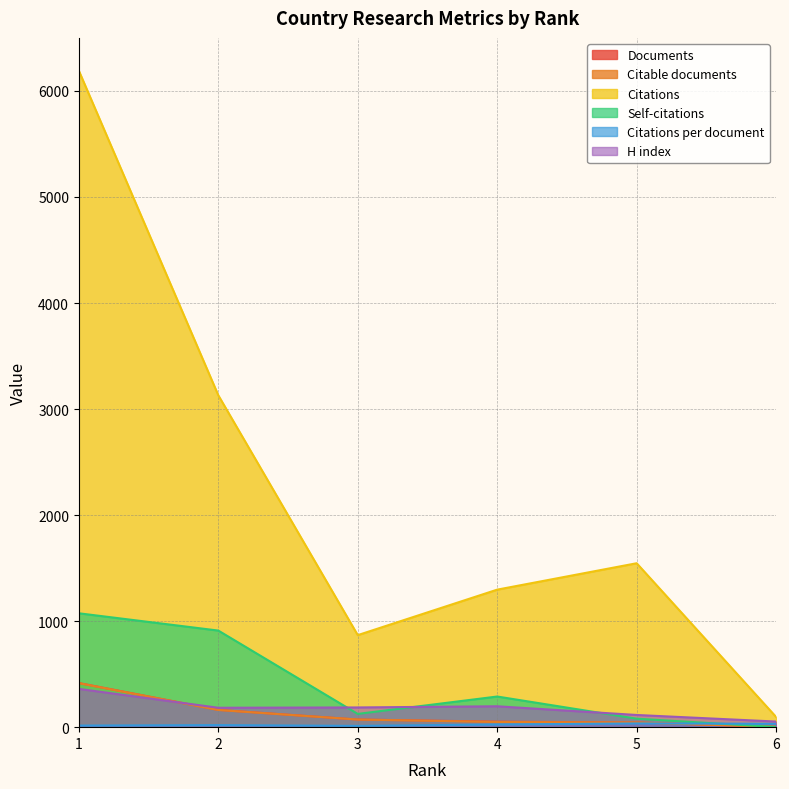

True or false: Citations per document and H index intersect in this chart.

False